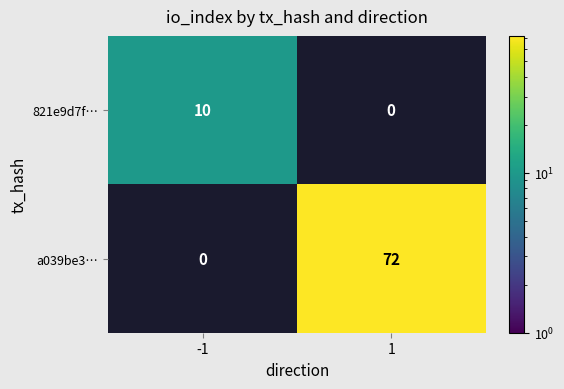

Is it true that a039be3… equals 40 at 1?

False